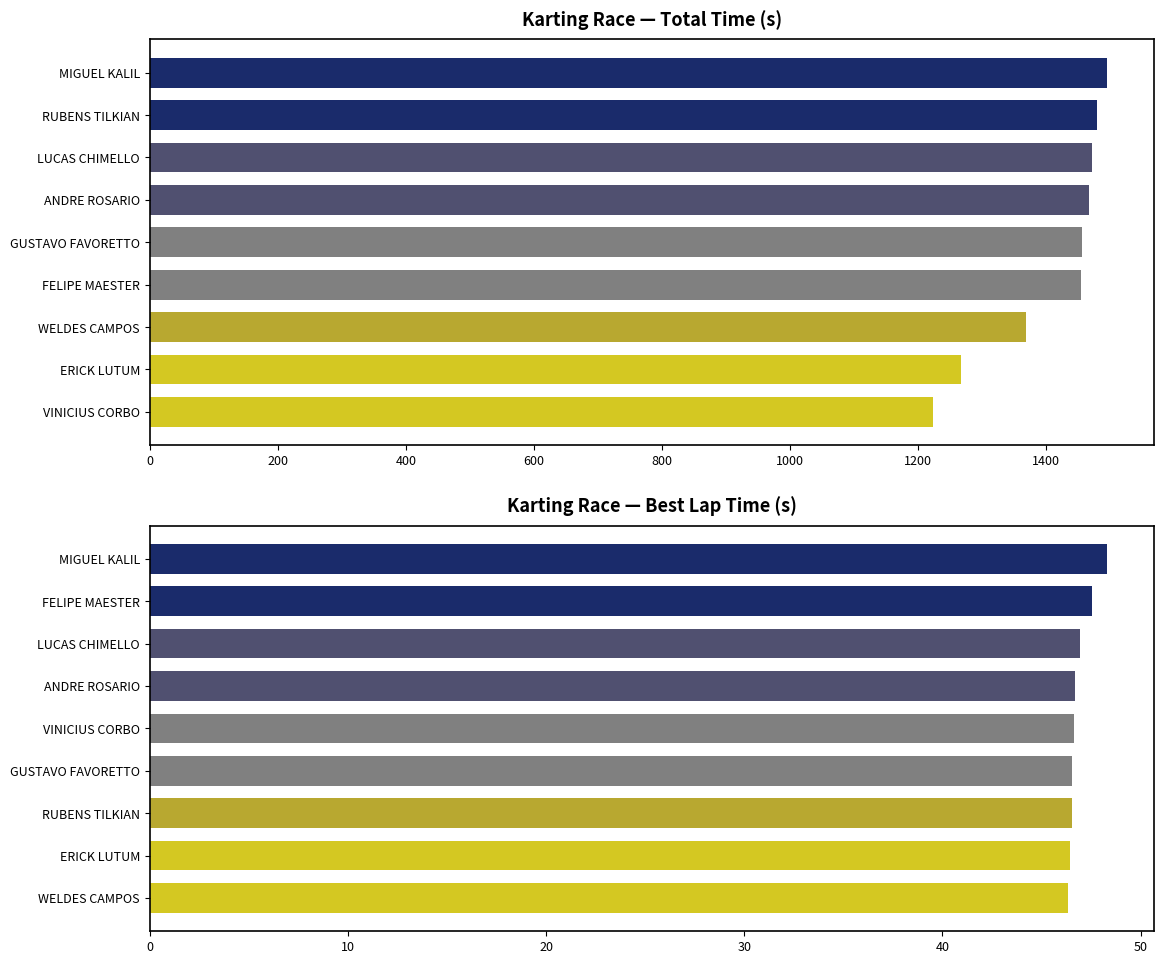

True or false: the data shows 11.5 at GUSTAVO FAVORETTO.

False